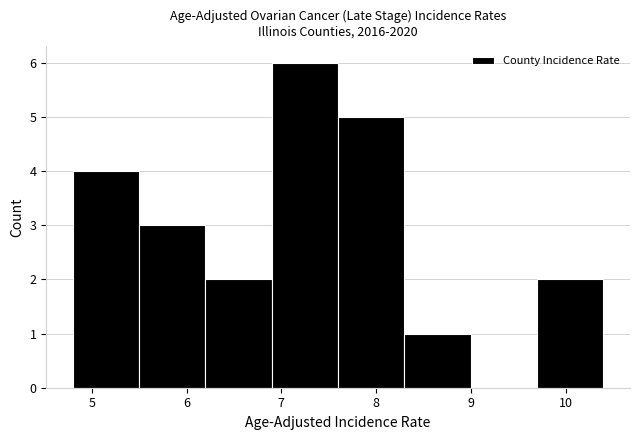

Over which range of the x-axis is the bar tallest?

6.9 to 7.6